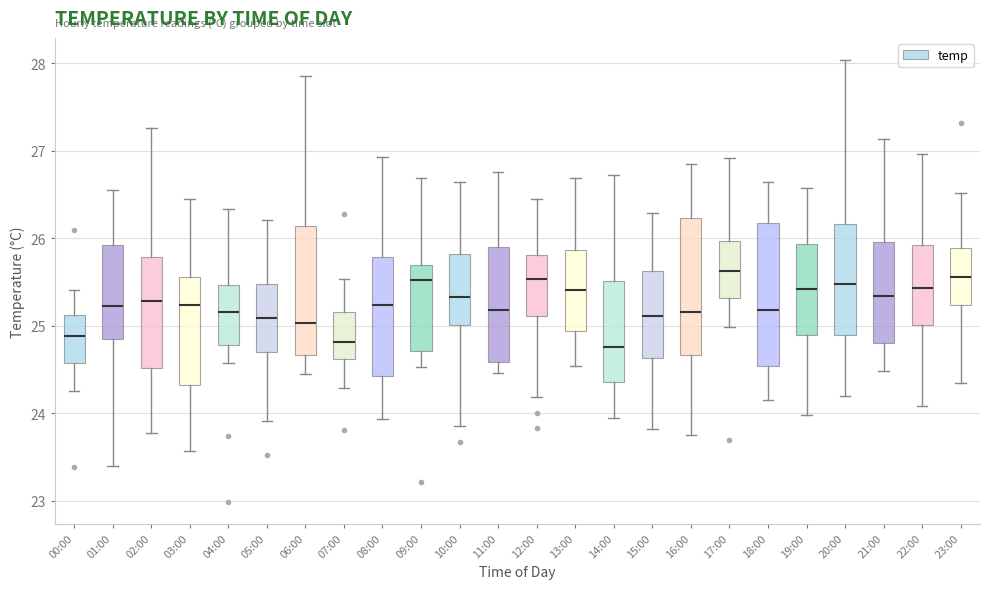

Where is the lower edge of the box for 02:00 on the y-axis? The values are not printed on the chart, so give them approximately, as read against the axis.

24.5